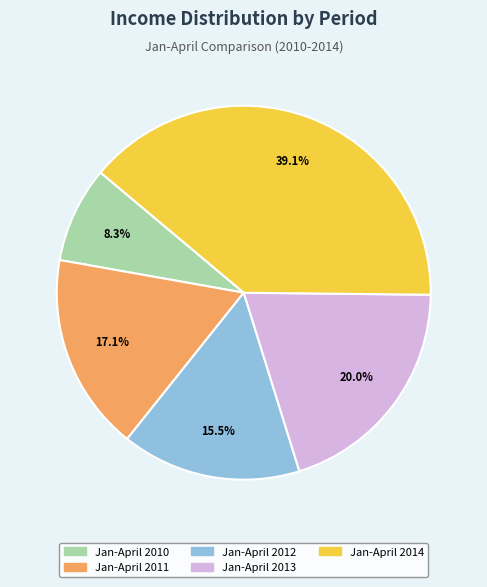

To the nearest percent, what is the difference between the Jan-April 2010 and Jan-April 2013 slice percentages?

12%